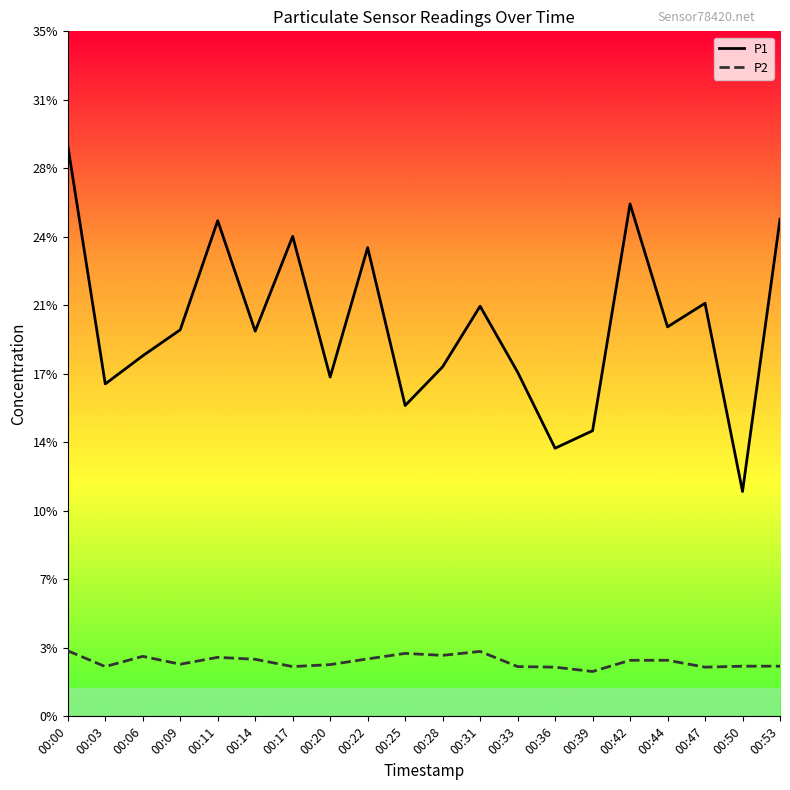

What are all the series names shown in the legend?

P1, P2